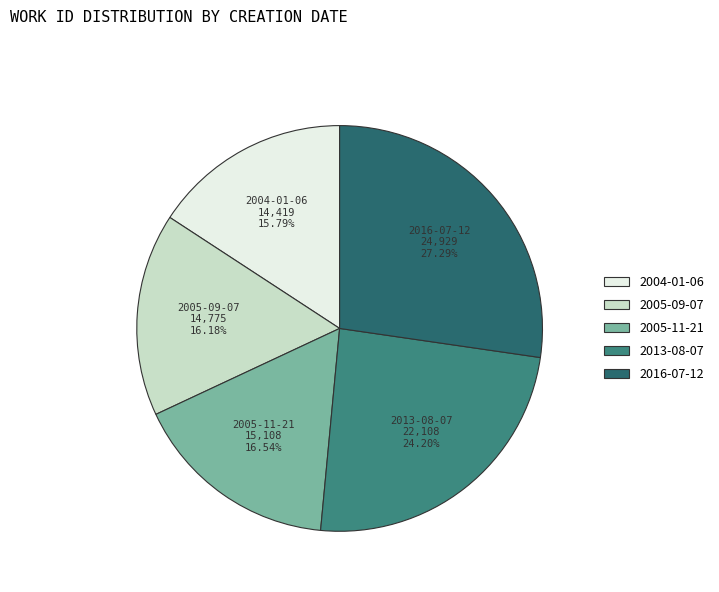

Which slice is the largest?

2016-07-12